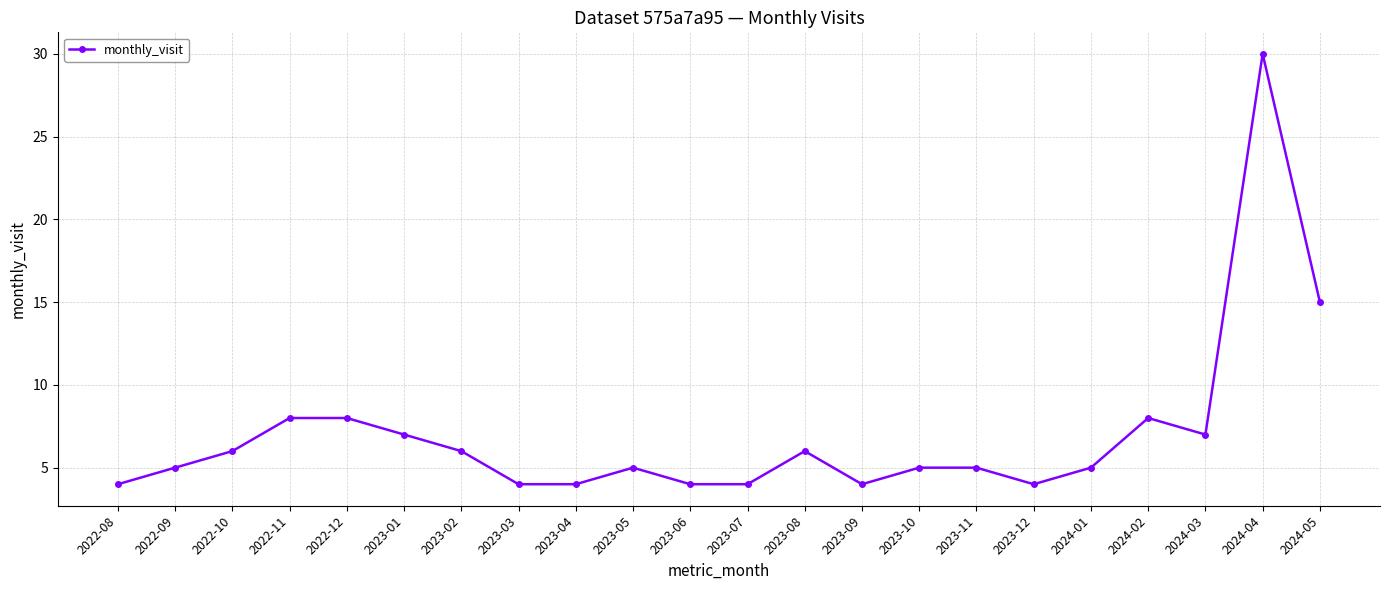

Is it true that the value at 2023-08 is 6?

True